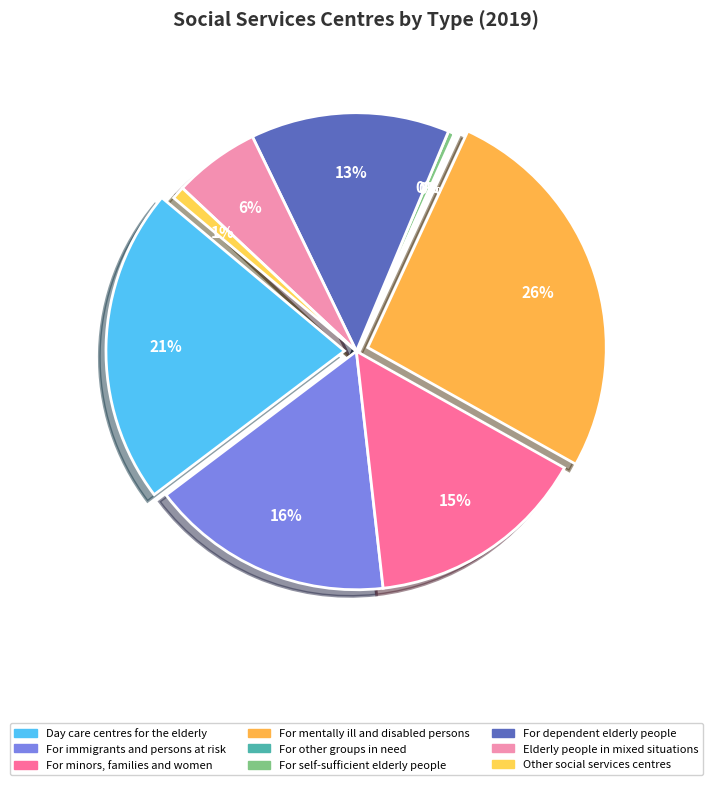

Does any single category account for the majority?

No